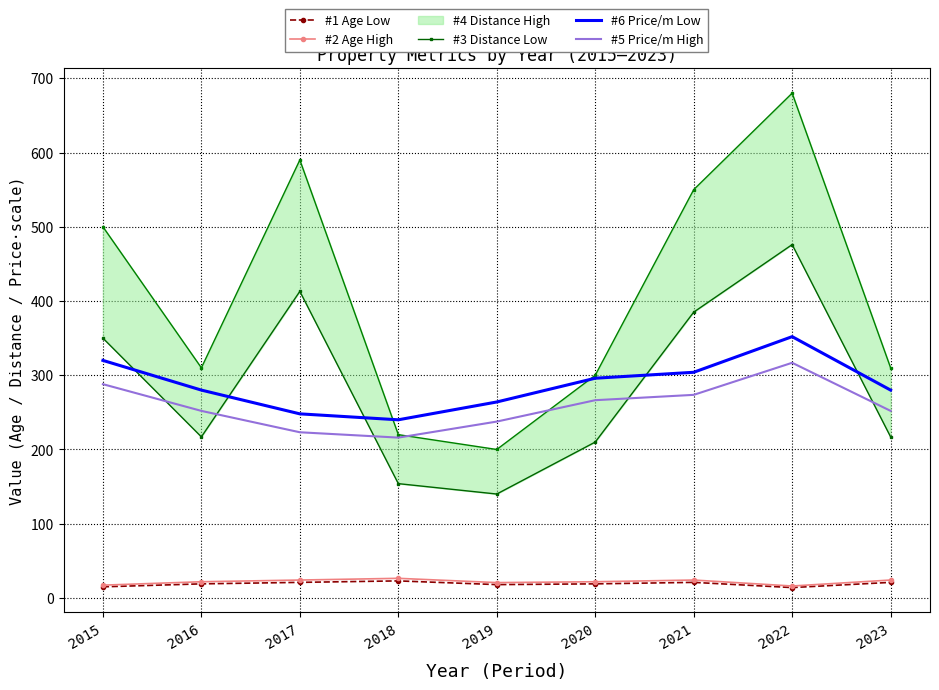

The #6 Price/m Low series shows 211.1 at 2022. True or false?

False